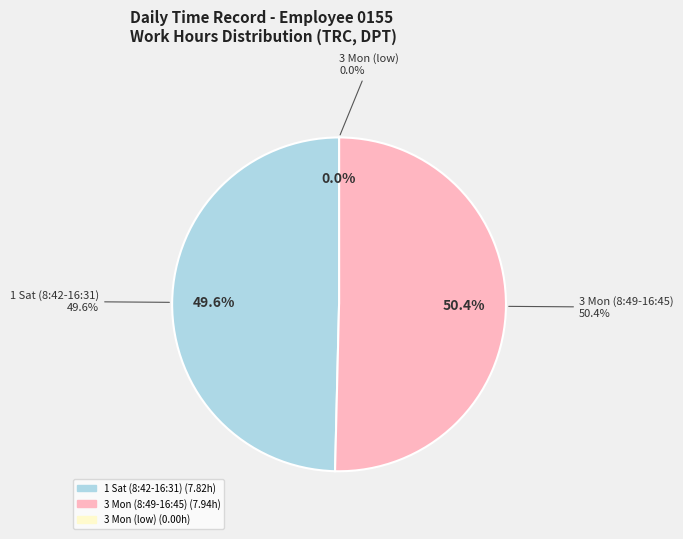

True or false: 3 Mon (8:49-16:45) accounts for 50% of the total.

True